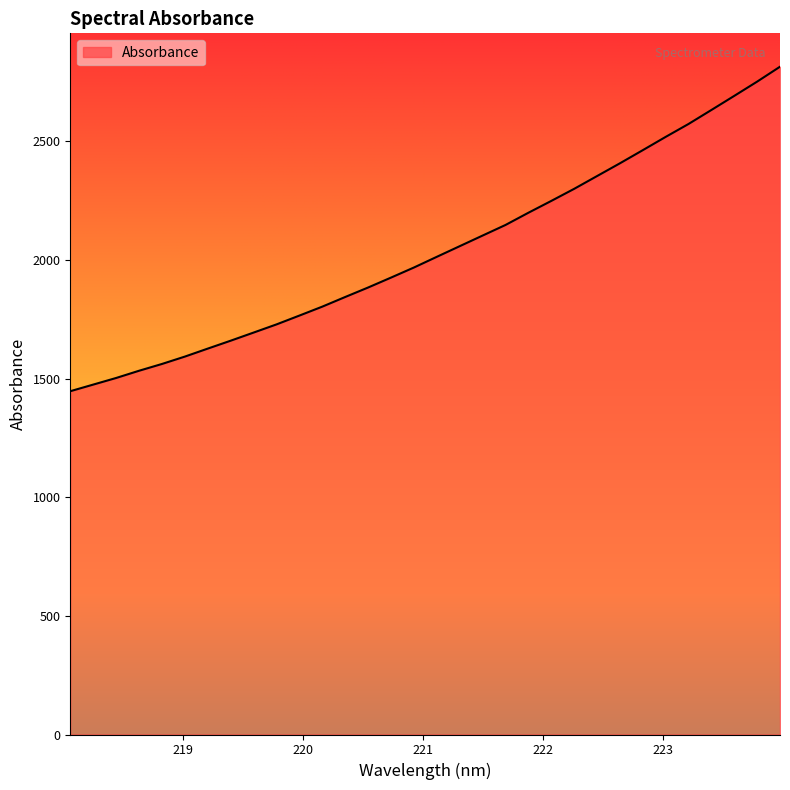

What is the smallest value displayed?

1446.8